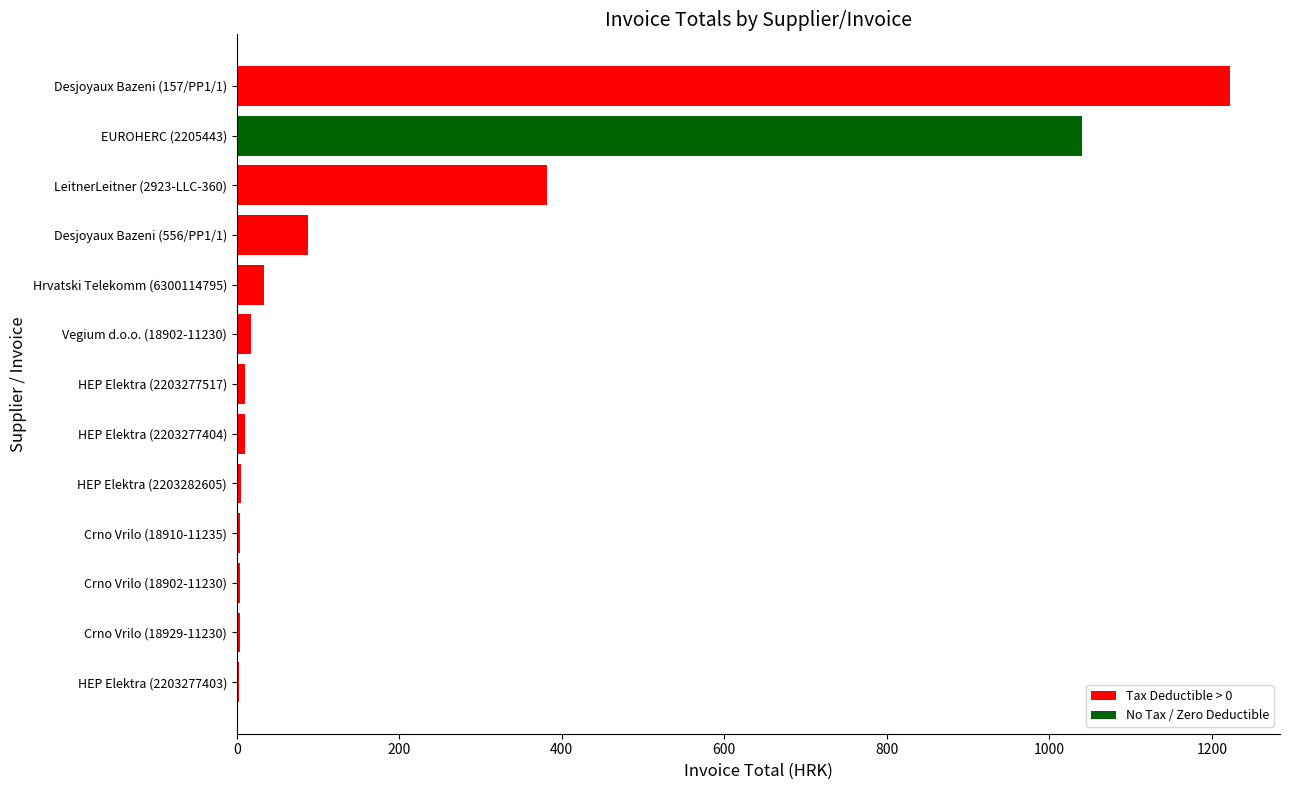

Where is the data nearest to the value 612?

LeitnerLeitner (2923-LLC-360)